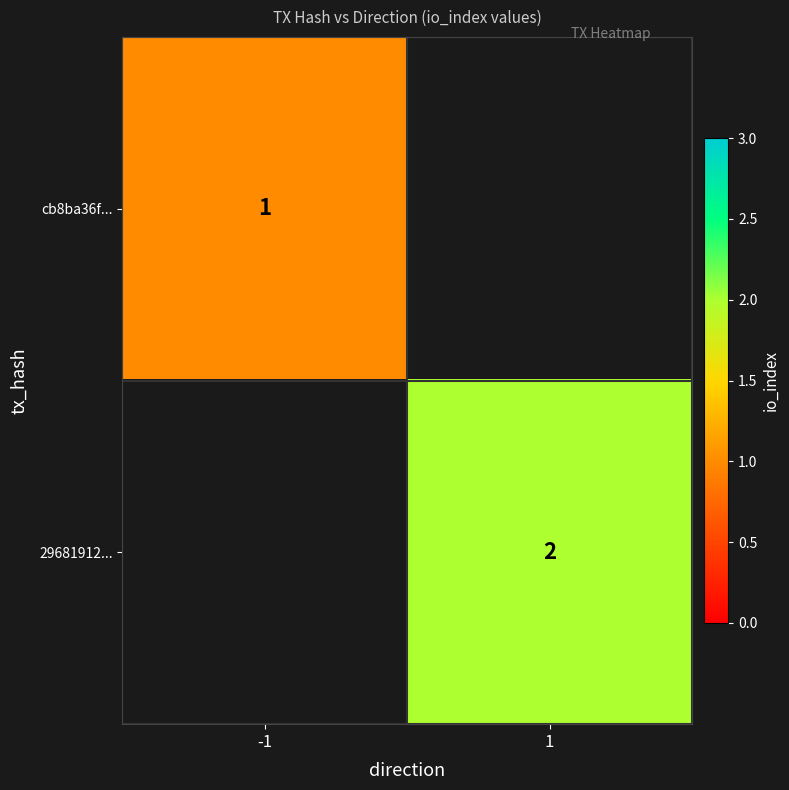

The value of cb8ba36f... at -1 is 1. True or false?

True